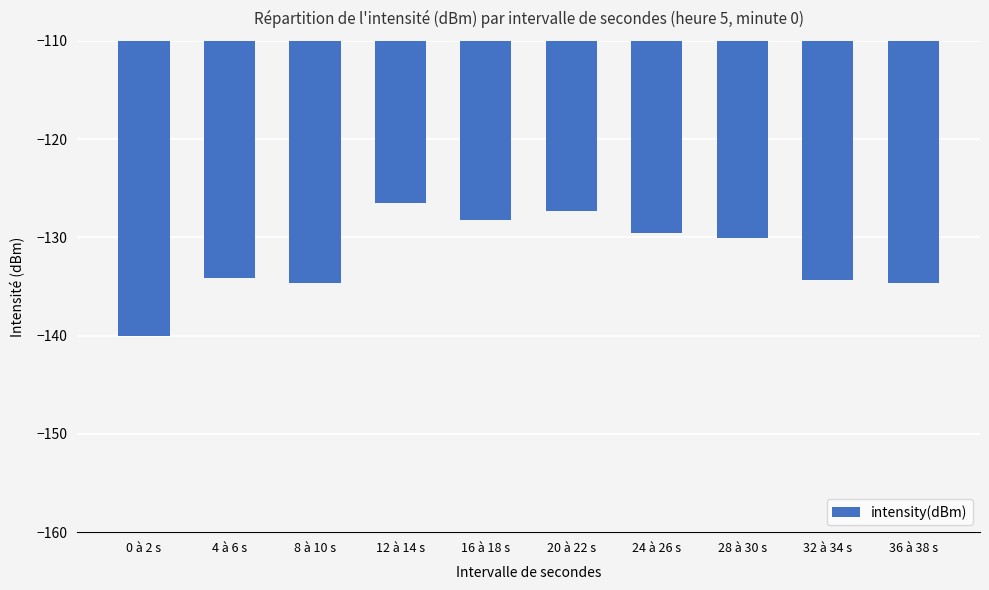

What is the value of the 8th bar from the left?

-130.1